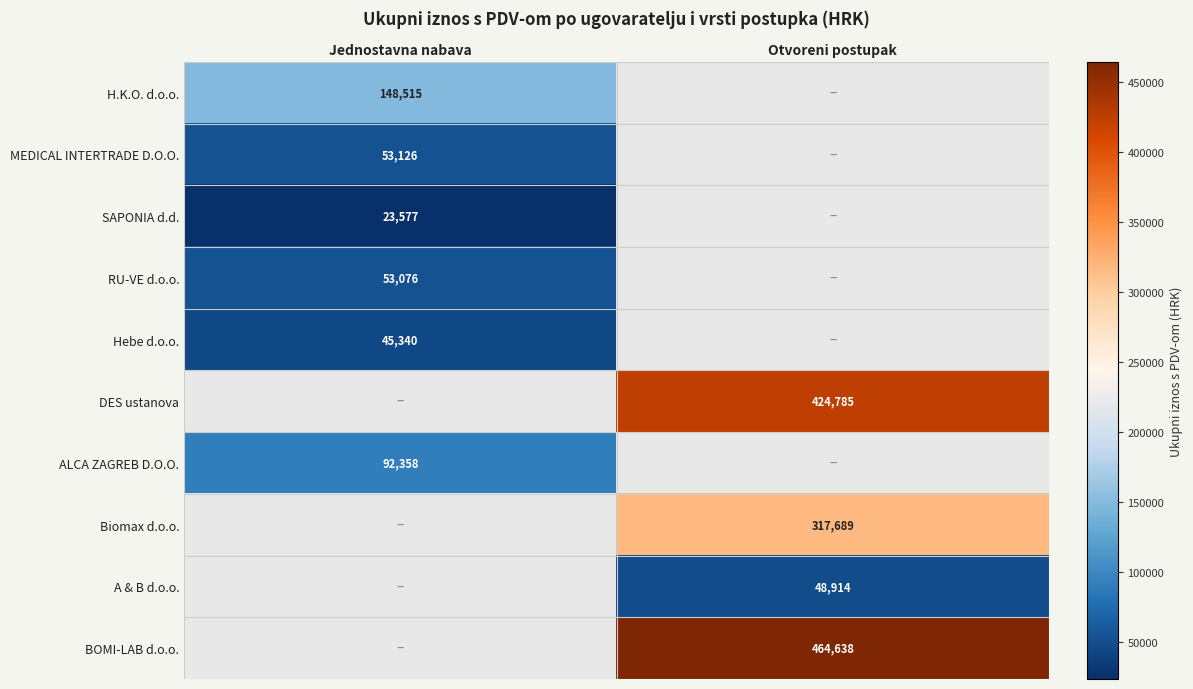

Which has a higher value, Otvoreni postupak or Jednostavna nabava?

Jednostavna nabava